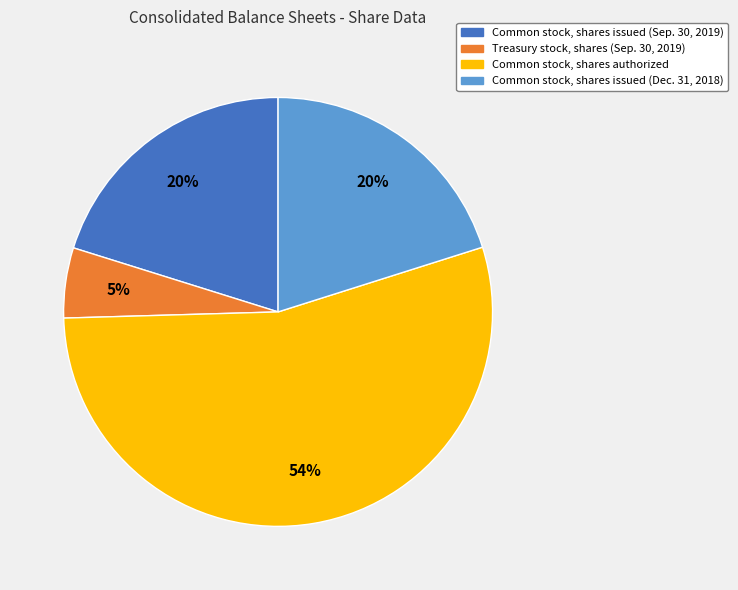

Combined, do Common stock, shares authorized and Treasury stock, shares (Sep. 30, 2019) account for over 50%?

Yes